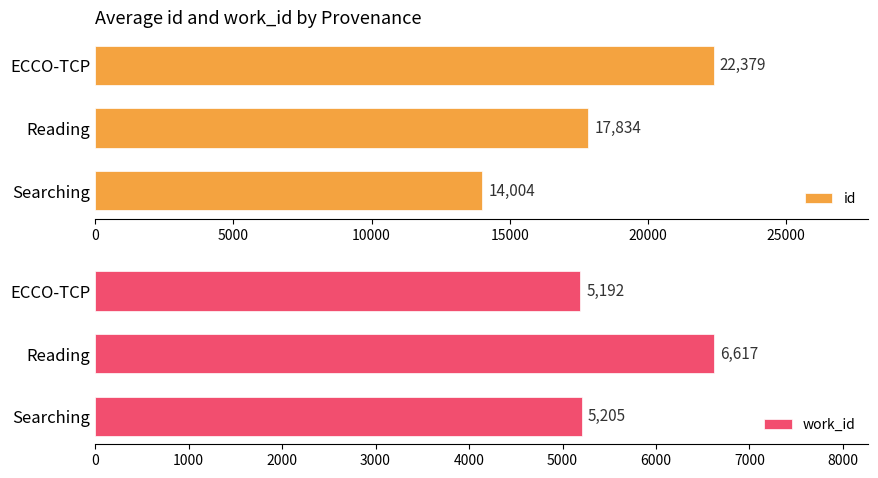

What is the highest value of the id series?

22379.0